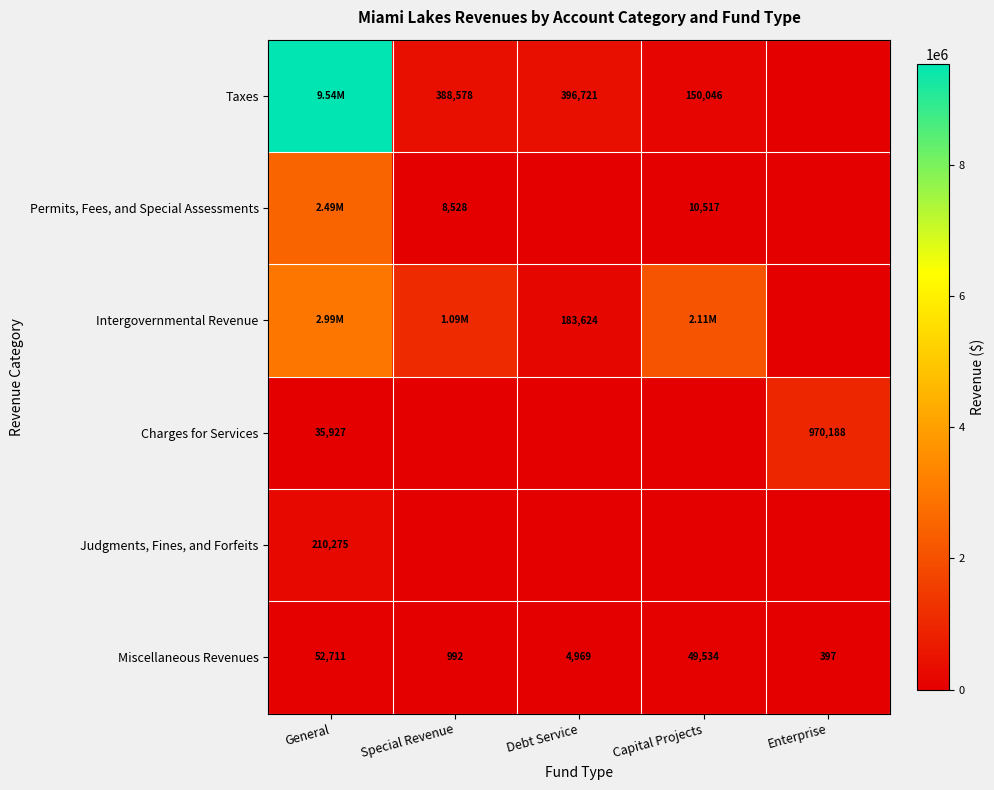

Which category has the lowest value across all series?

Enterprise